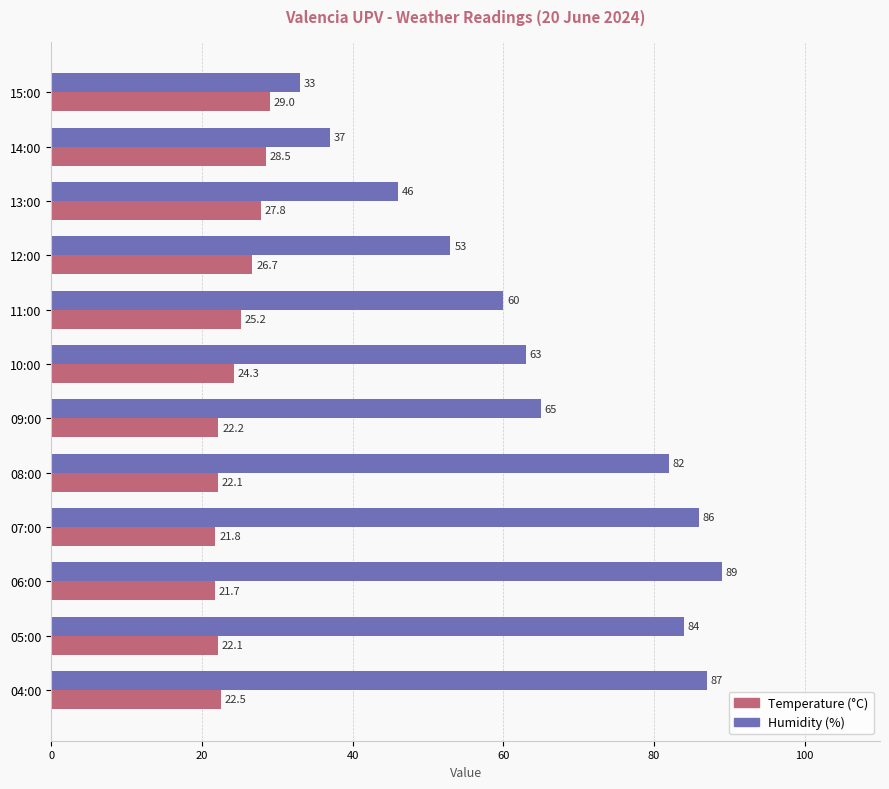

Is it true that Humidity (%) equals 37.0 at 14:00?

True